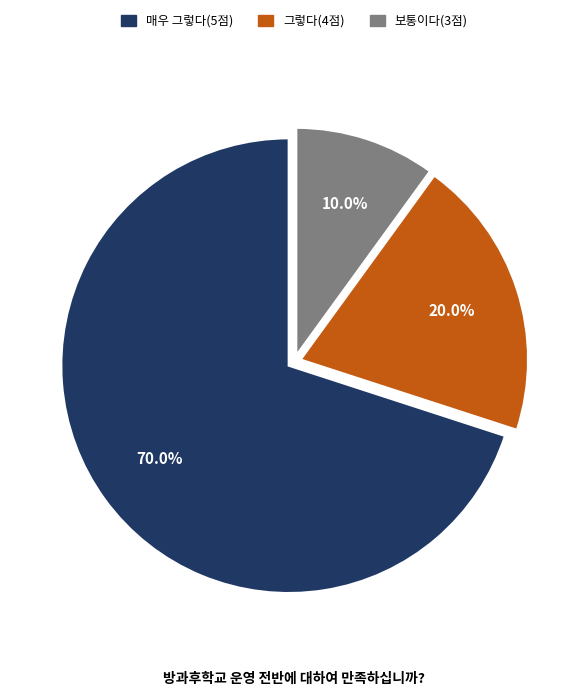

Does any single category account for the majority?

Yes